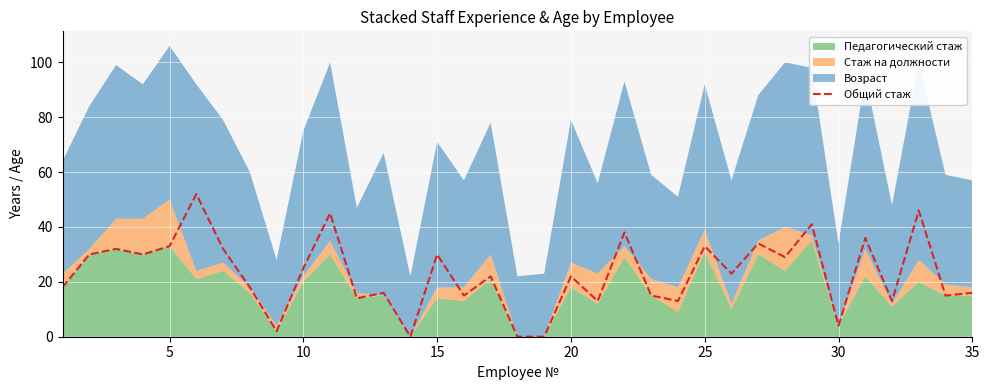

True or false: the data has more than 1 interior local peaks.

True